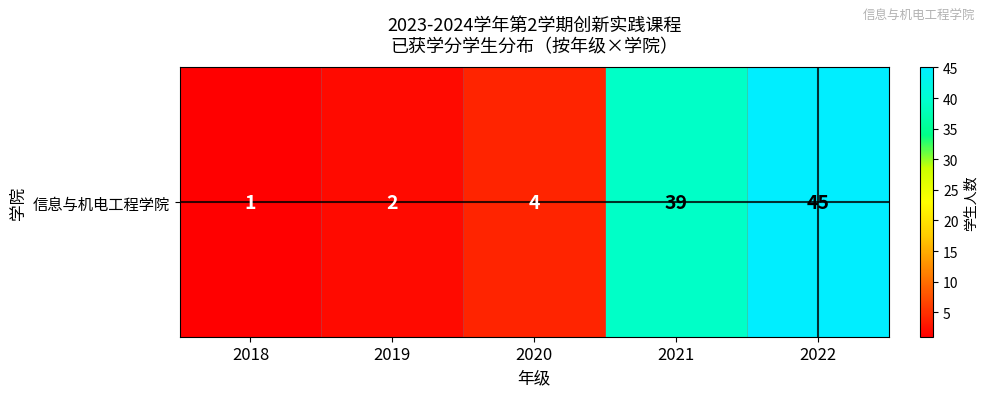

What is the difference between the maximum and second lowest values?

43